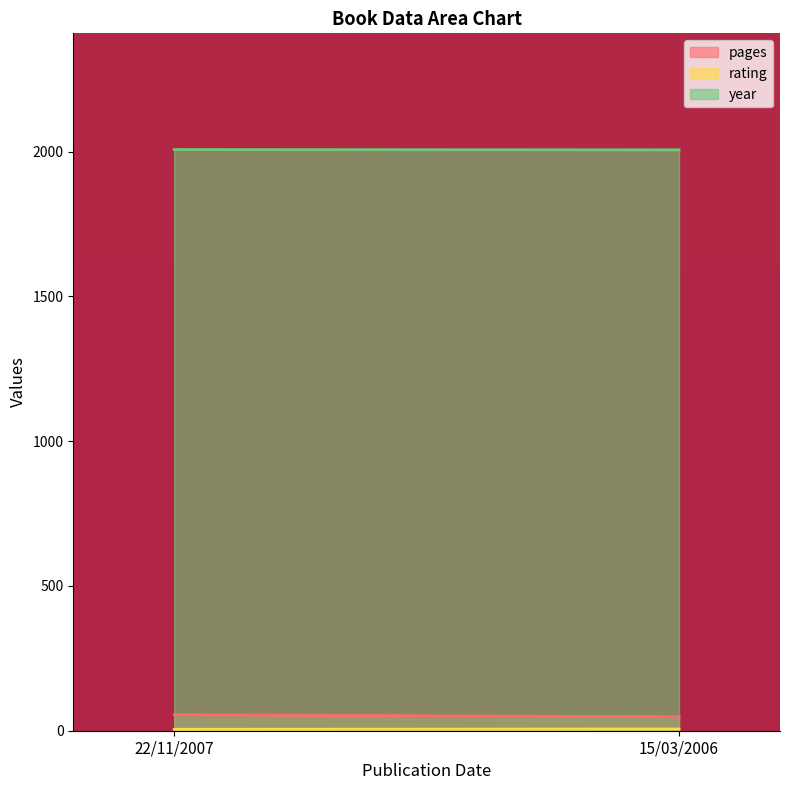

What is the label of the 2nd point from the left?

15/03/2006